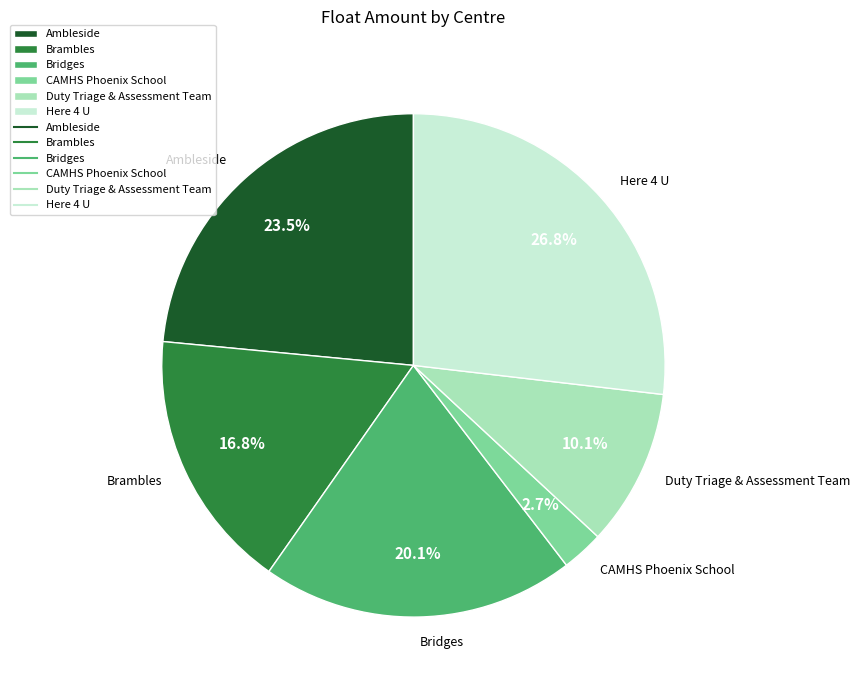

What is the total percentage of Ambleside and Brambles?

40.3%